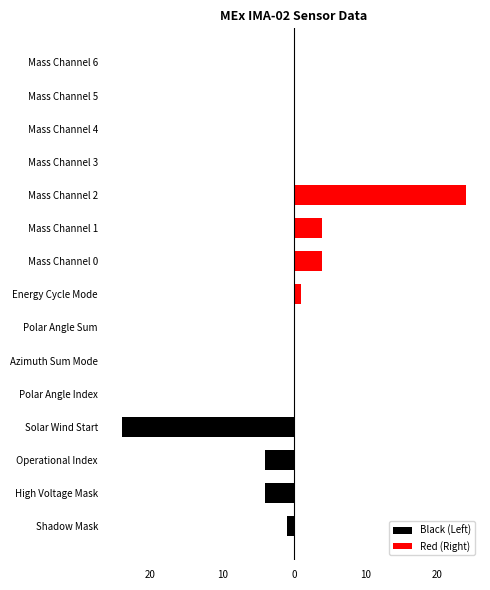

How many series are shown in this chart?

2